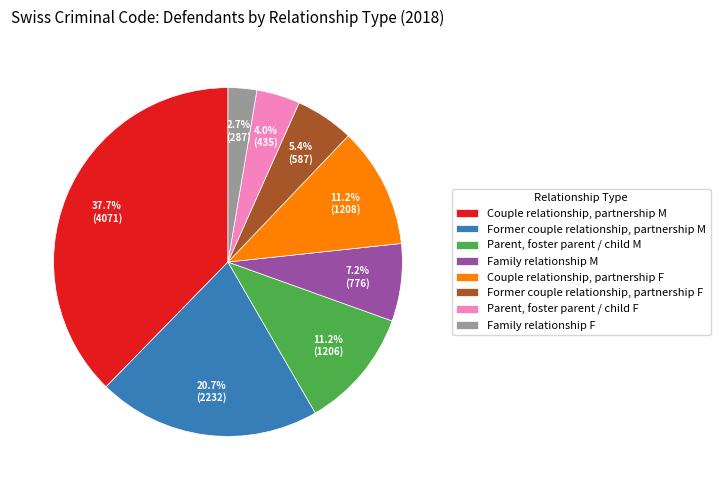

Is there any slice that represents more than half of the pie?

No